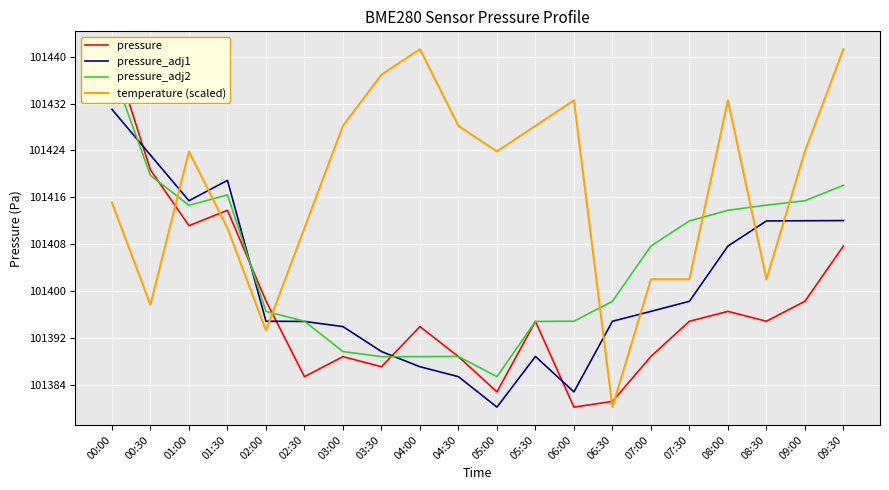

Does the chart display data point markers on the line(s)?

No